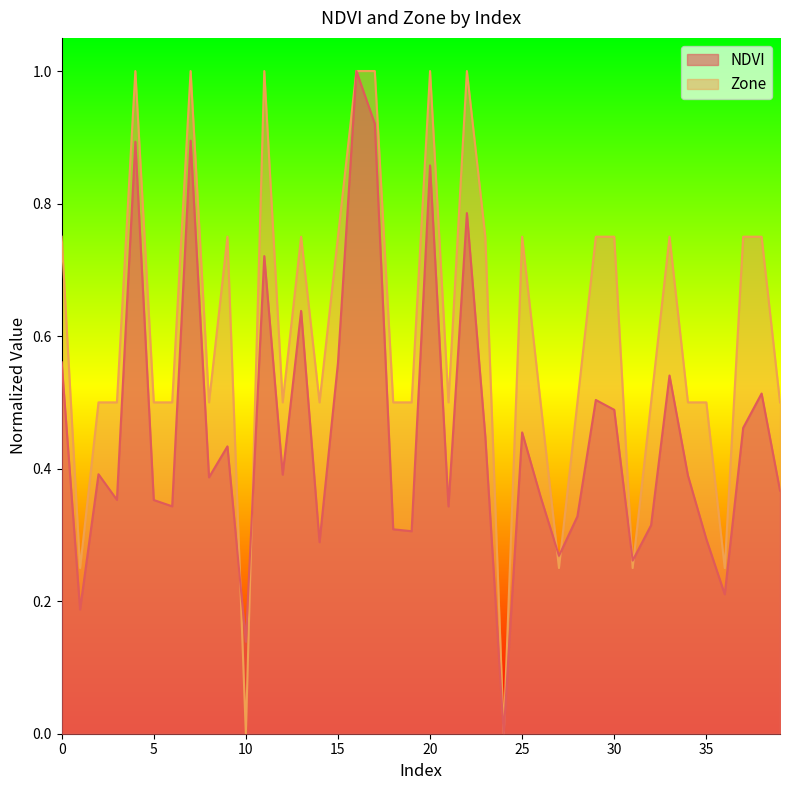

What is the total value across all series at 21?

0.8